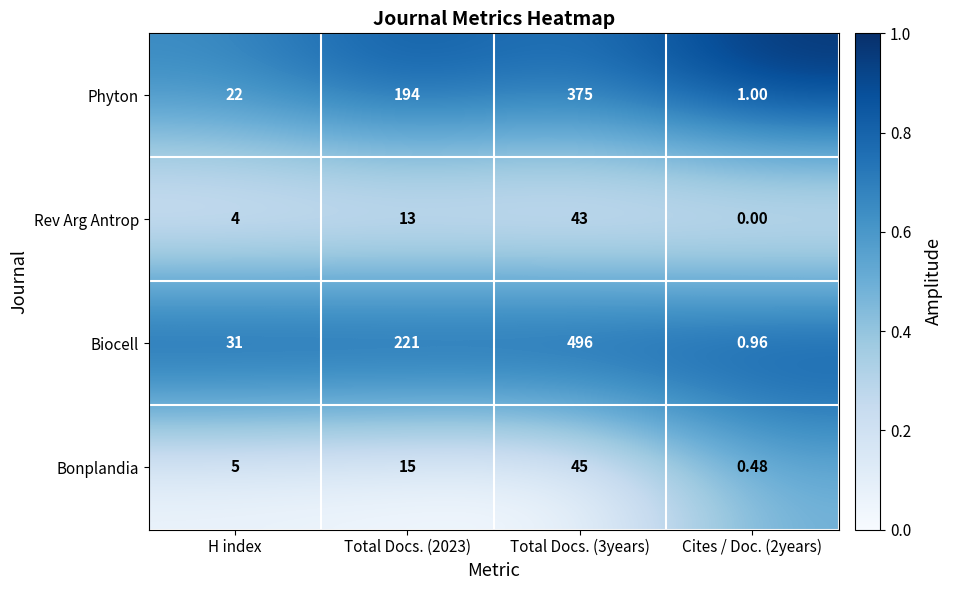

At which category is the sum across all series the highest?

Total Docs. (3years)